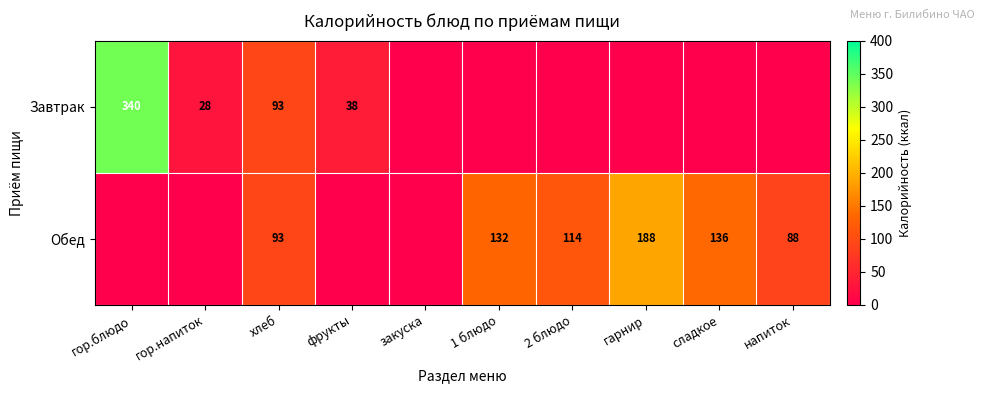

True or false: Завтрак has a value of 340 at гор.блюдо.

True